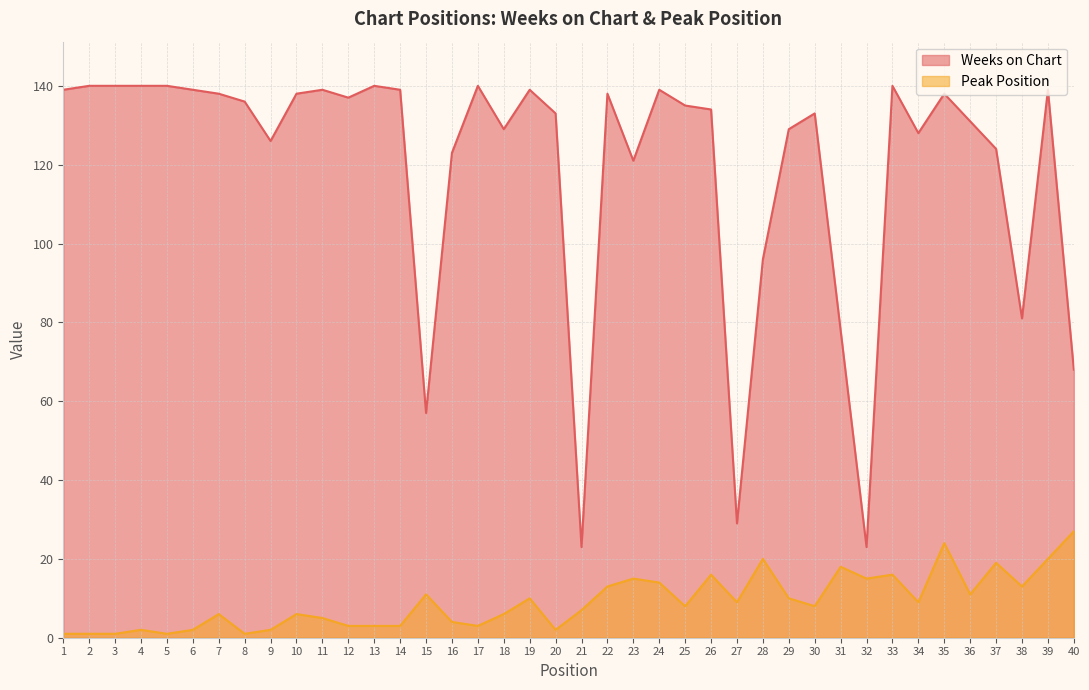

Count the number of categories in the chart.

40